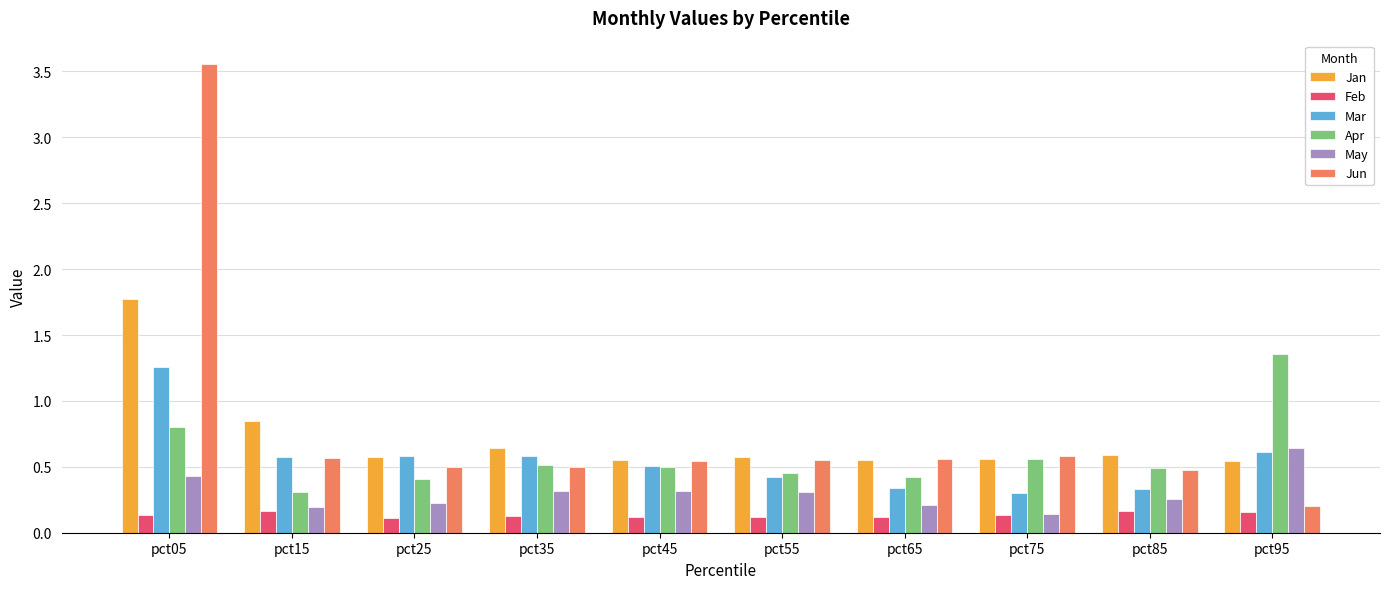

How many bars are there in each group?

6